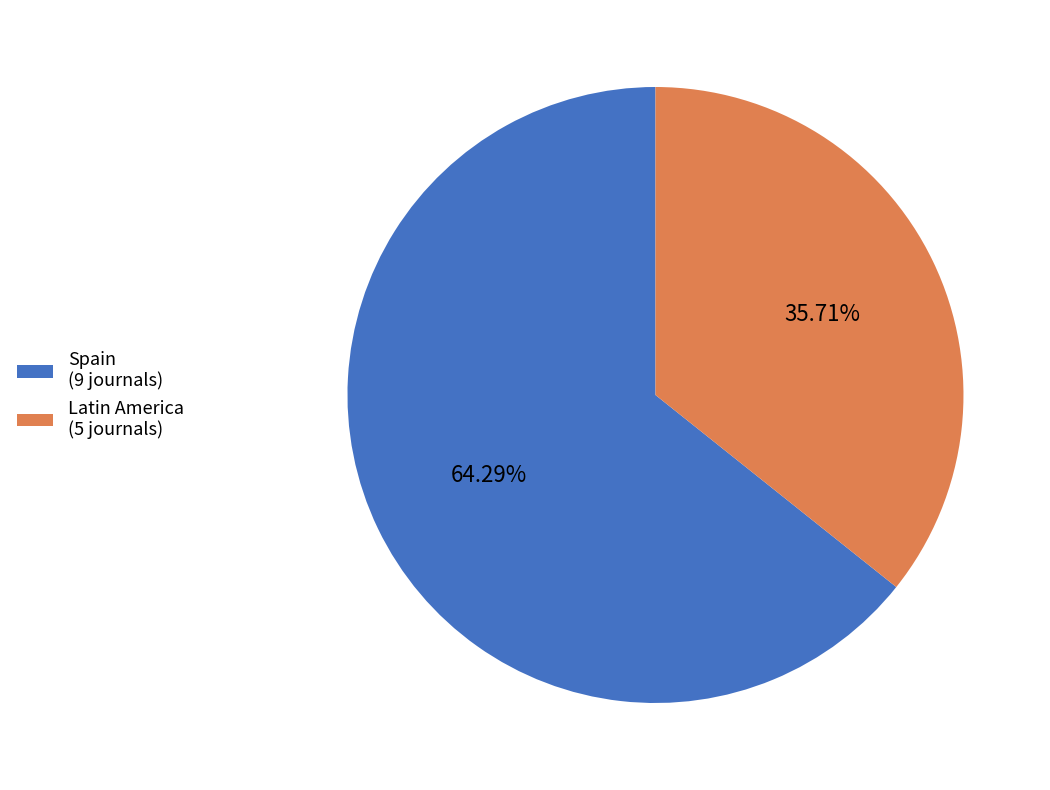

The Latin America slice represents 36% of the pie. True or false?

True